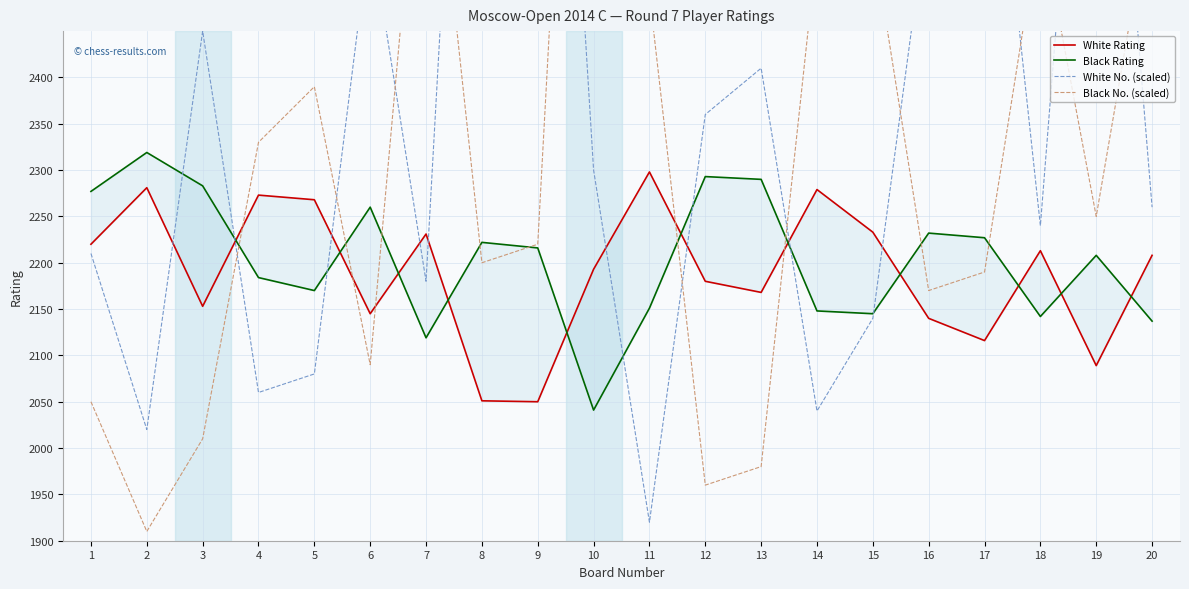

What is the total value across all series at 3?

8896